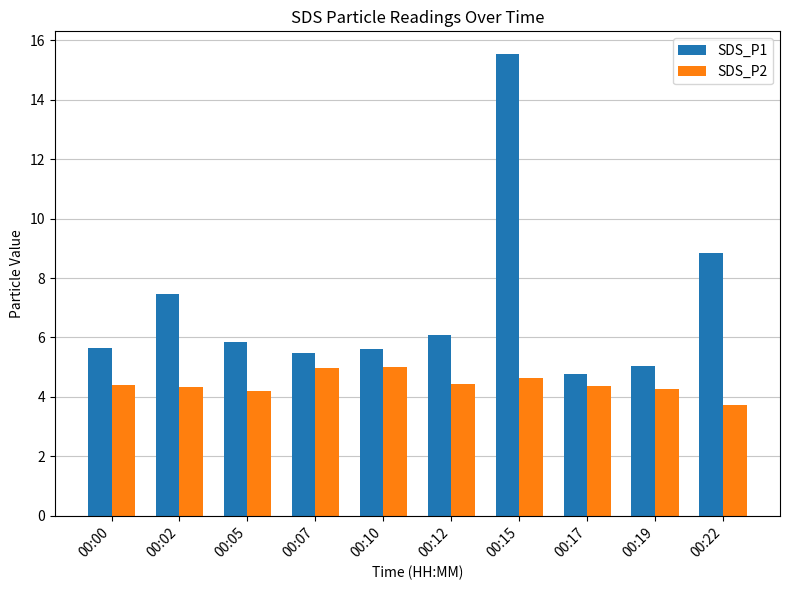

Which series has the largest range (max minus min)?

SDS_P1